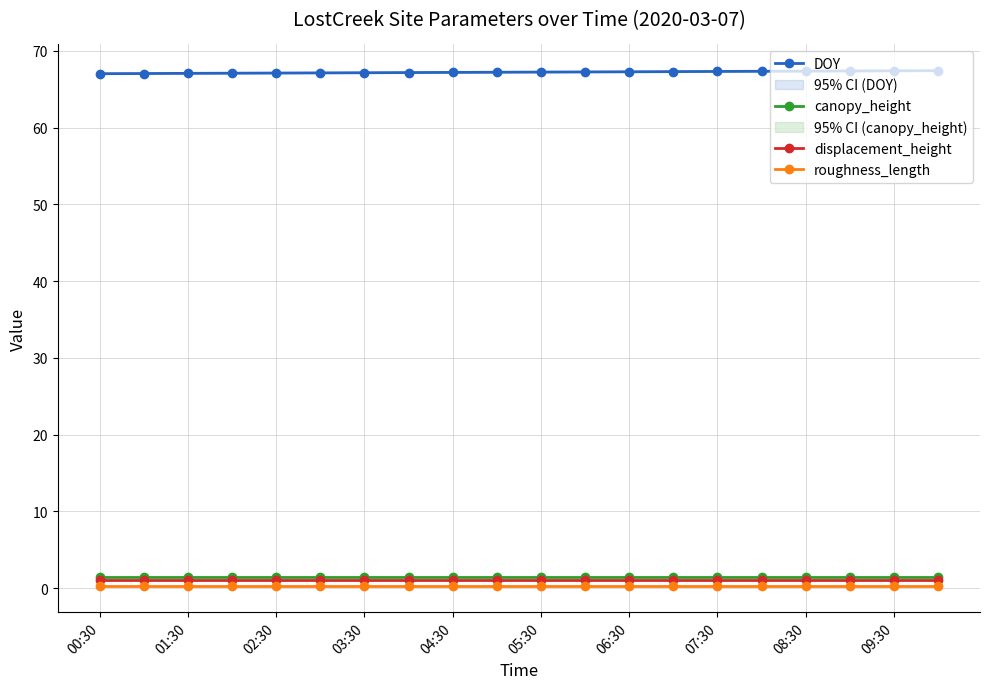

Is this an area chart (filled region under the line)?

No